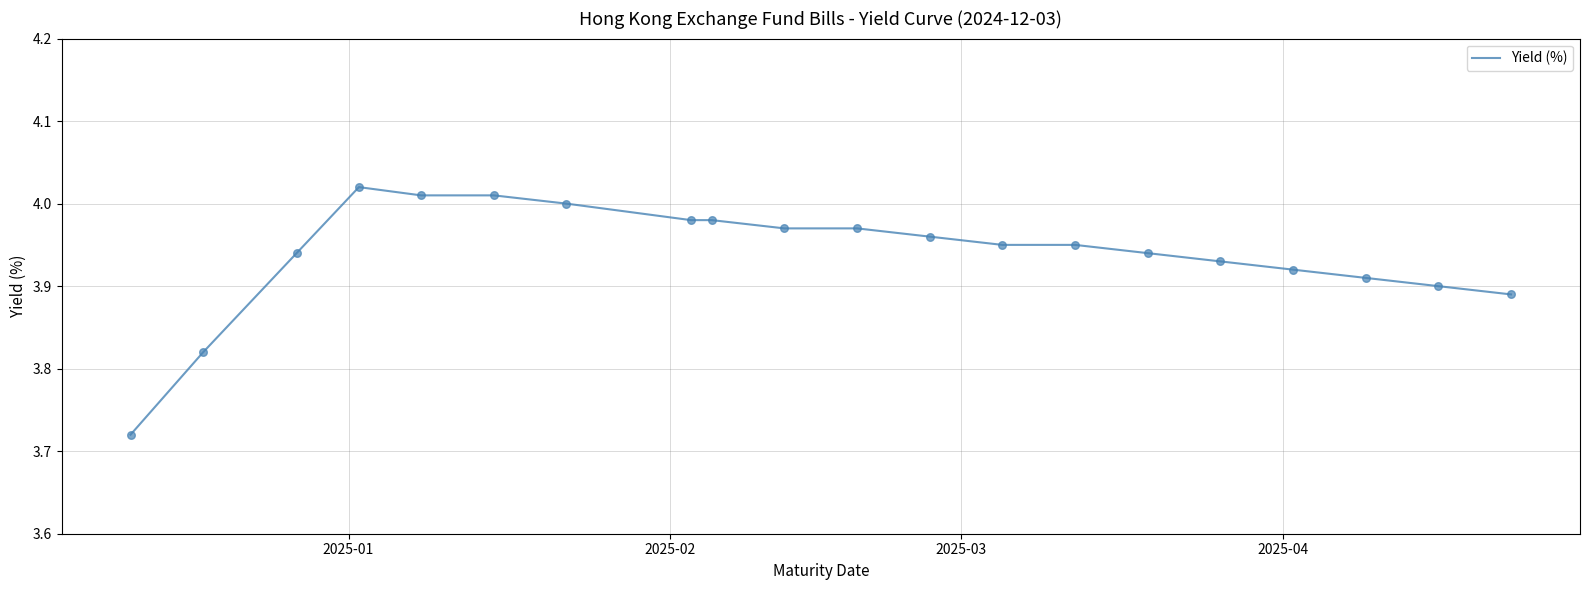

Does the chart have visible grid lines?

Yes